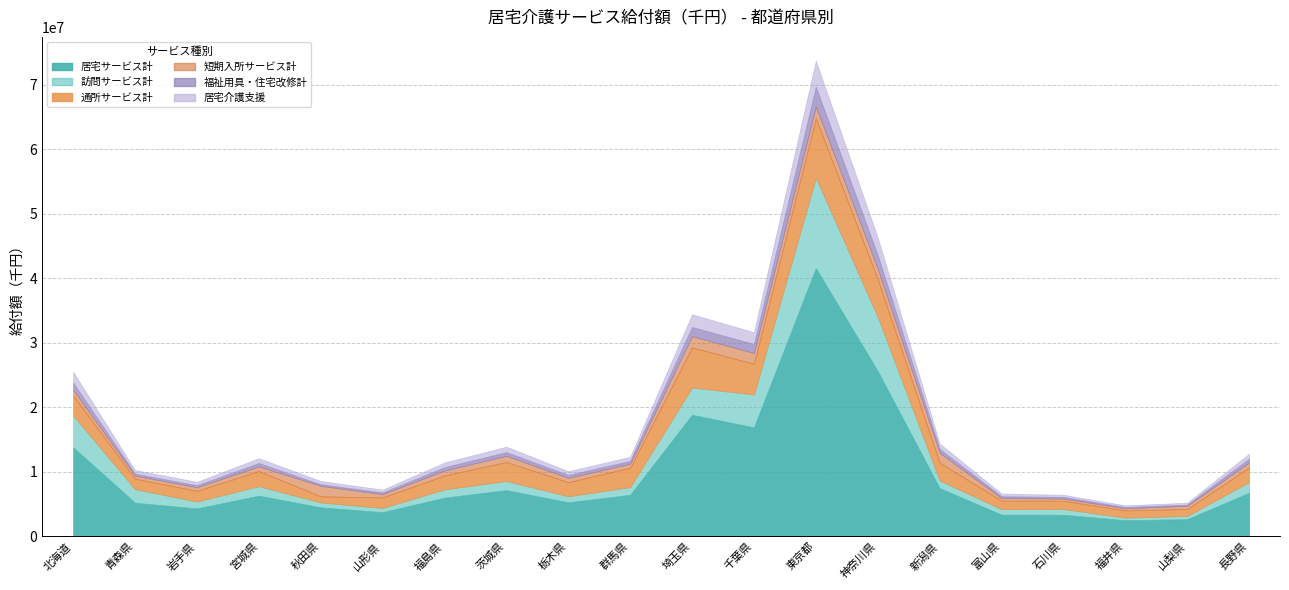

Count the number of categories in the chart.

20